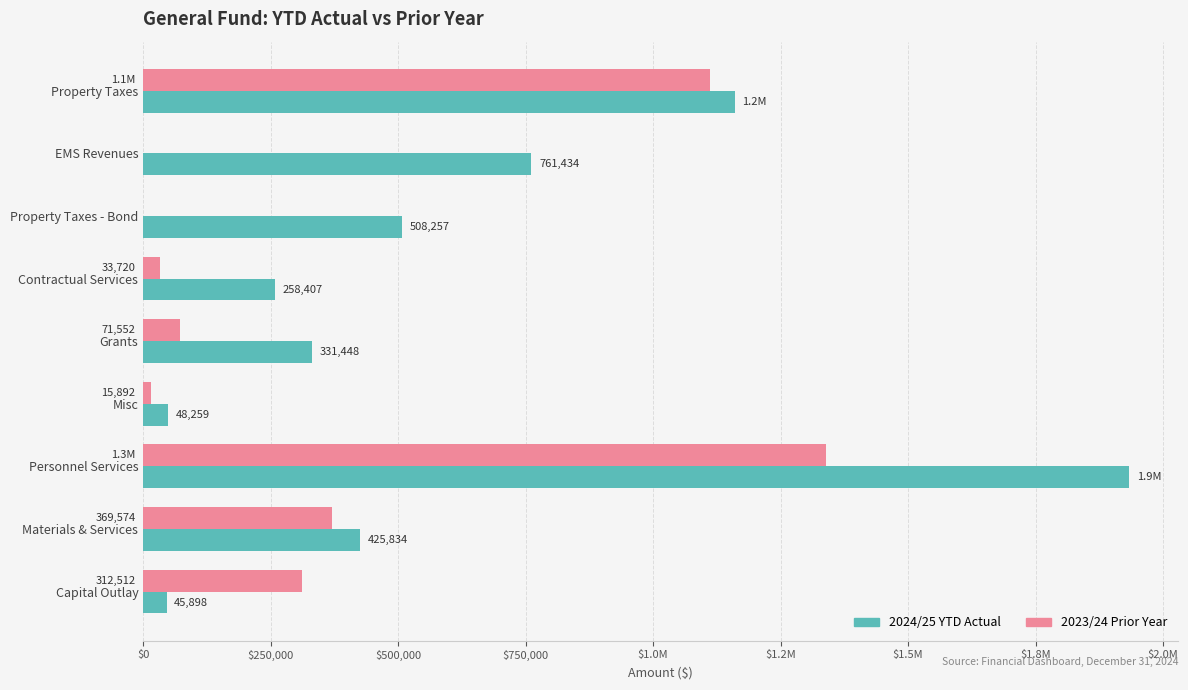

How many groups of bars are there?

9